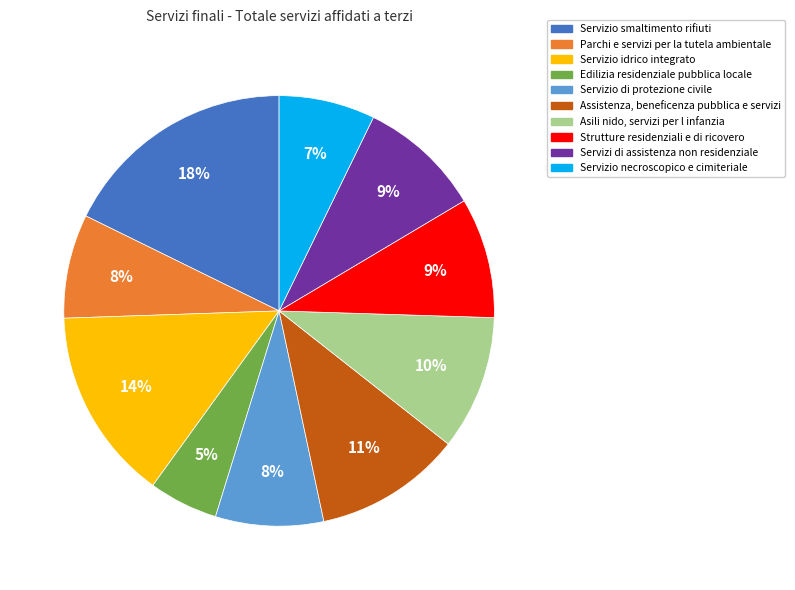

How many segments does this pie chart have?

10